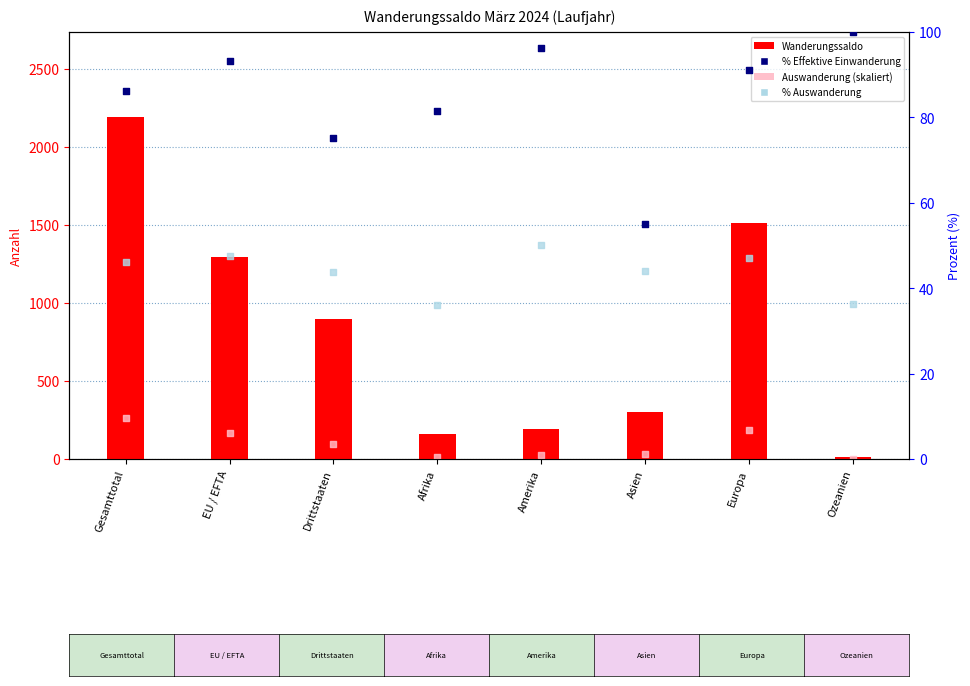

Which series has the largest Y range (max minus min)?

Wanderungssaldo